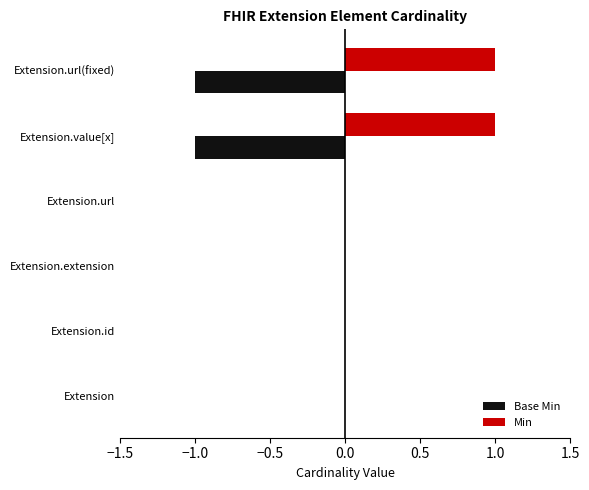

Is it true that Min equals 0 at Extension?

True